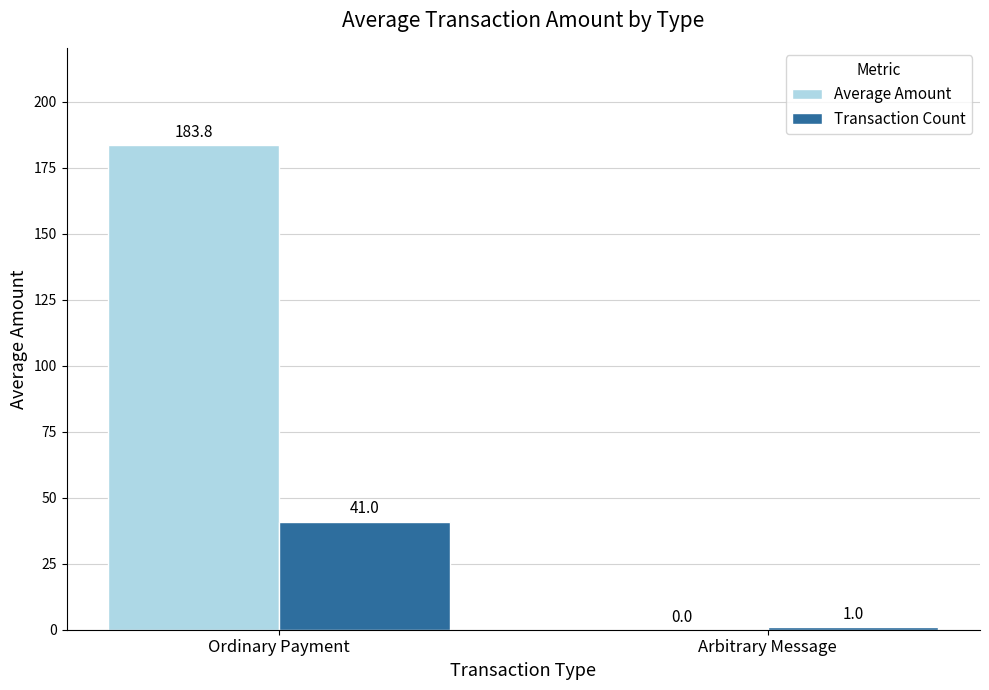

The Transaction Count series shows 1.0 at Arbitrary Message. True or false?

True